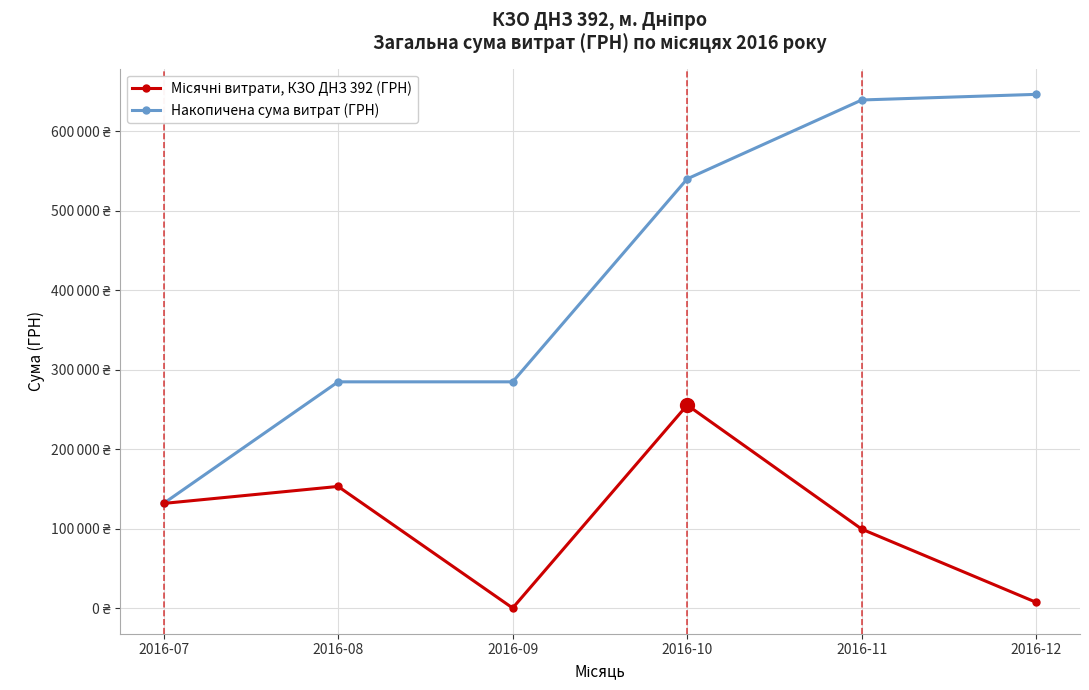

What is the difference between the maximum and minimum values in the Накопичена сума витрат (ГРН) series?

515050.3